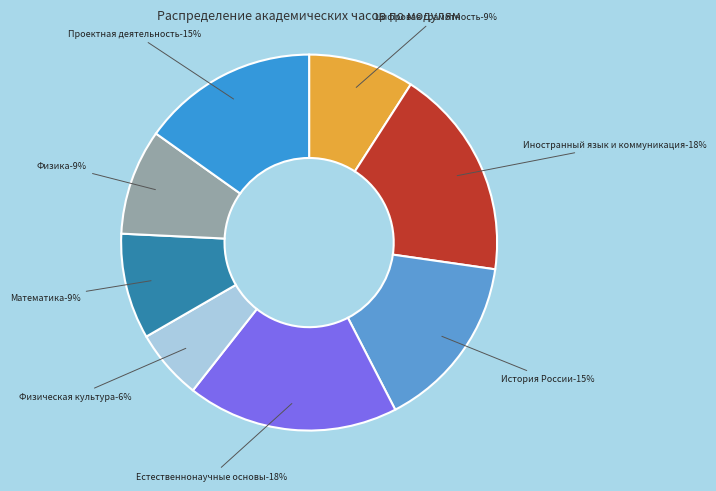

Is История России the majority of the pie?

No